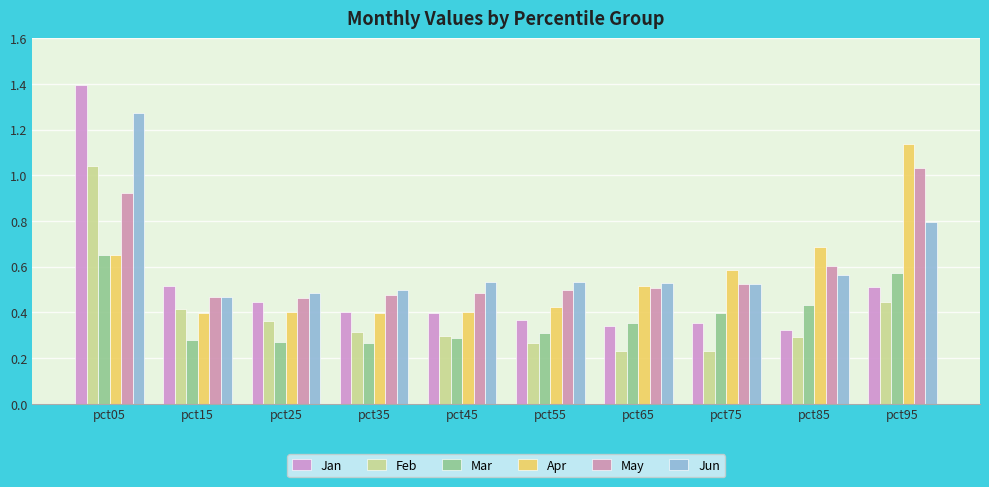

Count the number of categories in the chart.

10